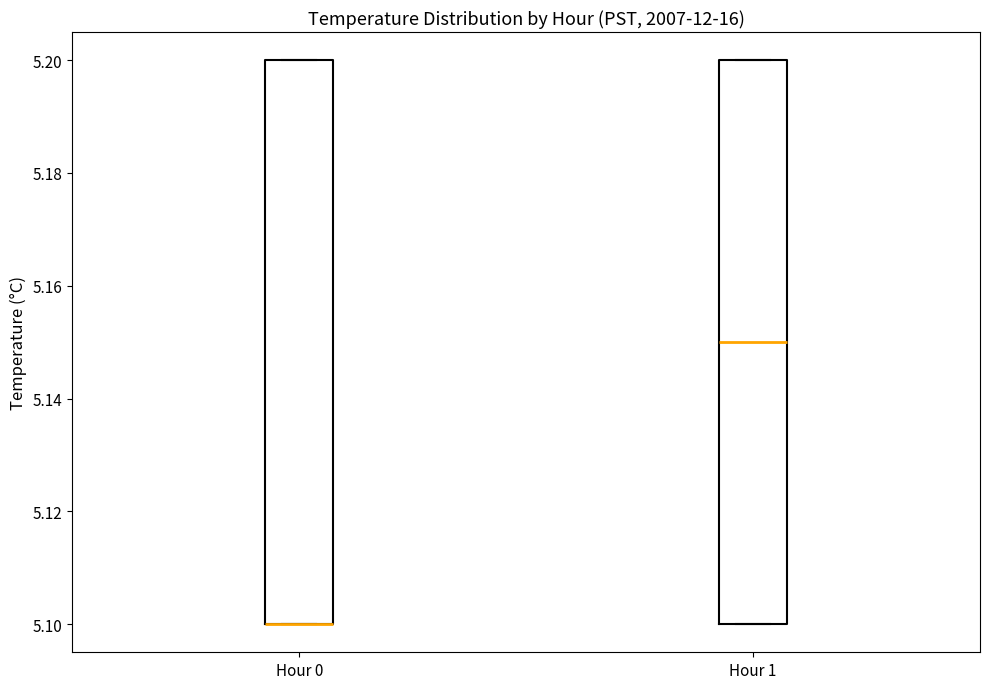

Reading left to right, transcribe this box plot: for each box, give where its median line is, the range the box spans, and where its two whiskers end, as read against the y-axis. The values are not printed on the chart, so give them approximately, as read against the axis.

Hour 0: median 5.10 (drawn on the box's lower edge), box 5.10 to 5.20, whiskers 5.10 to 5.20
Hour 1: median 5.15, box 5.10 to 5.20, whiskers 5.10 to 5.20